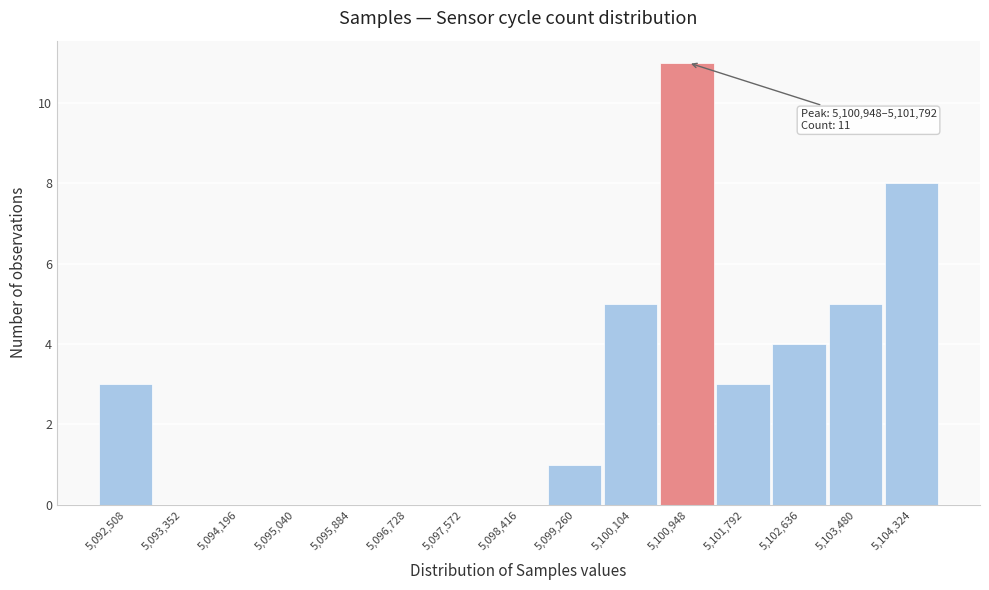

Reading right to left, extract all data points from this chart.

5,104,324=8	5,103,480=5	5,102,636=4	5,101,792=3	5,100,948=11	5,100,104=5	5,099,260=1	5,098,416=0	5,097,572=0	5,096,728=0	5,095,884=0	5,095,040=0	5,094,196=0	5,093,352=0	5,092,508=3